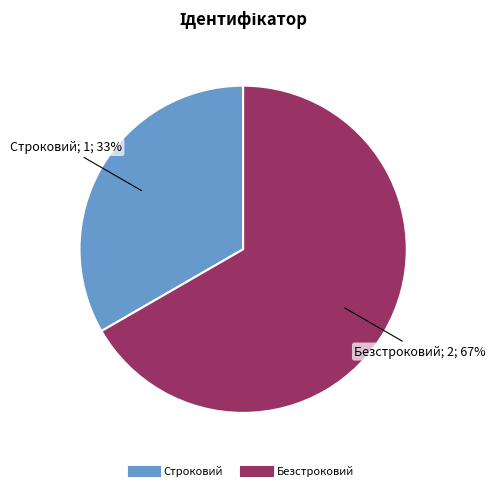

Which slice represents more than half of the pie?

Безстроковий